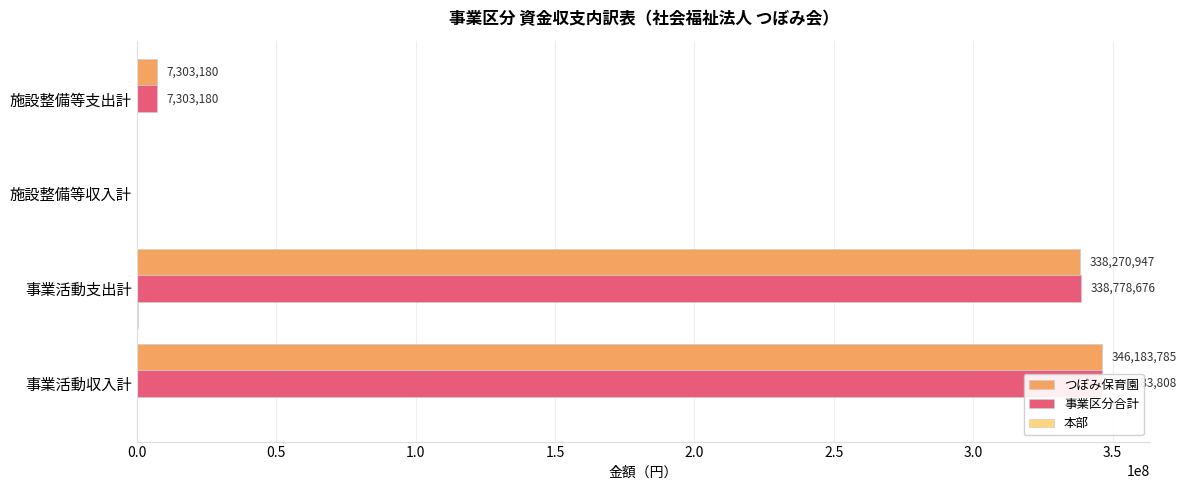

How many bars are there in each group?

3